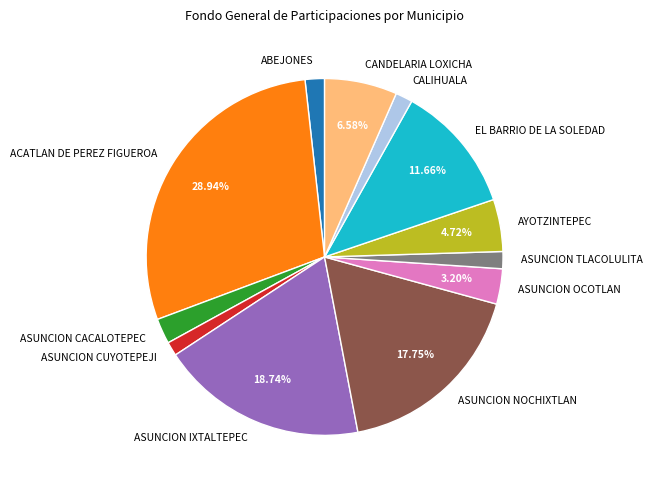

Is ABEJONES the majority of the pie?

No